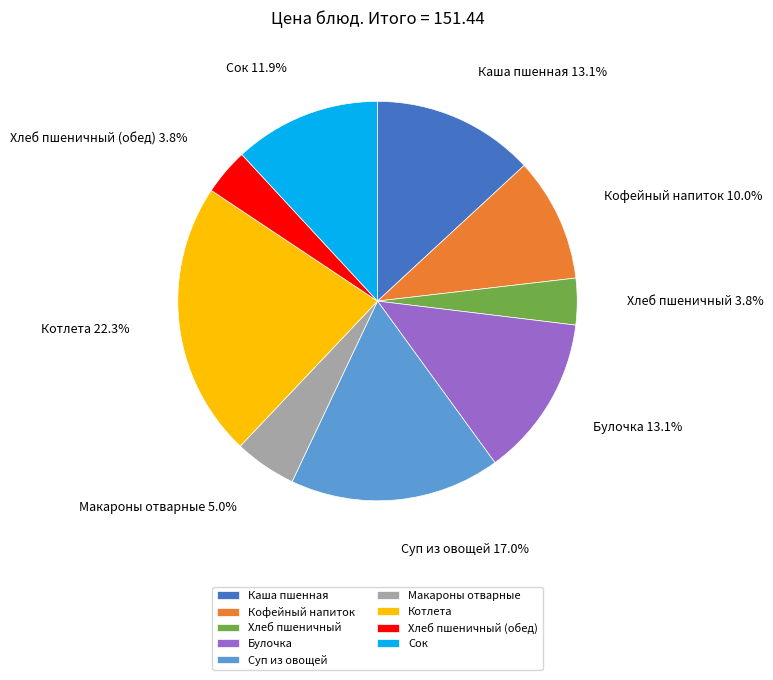

How many segments does this pie chart have?

9